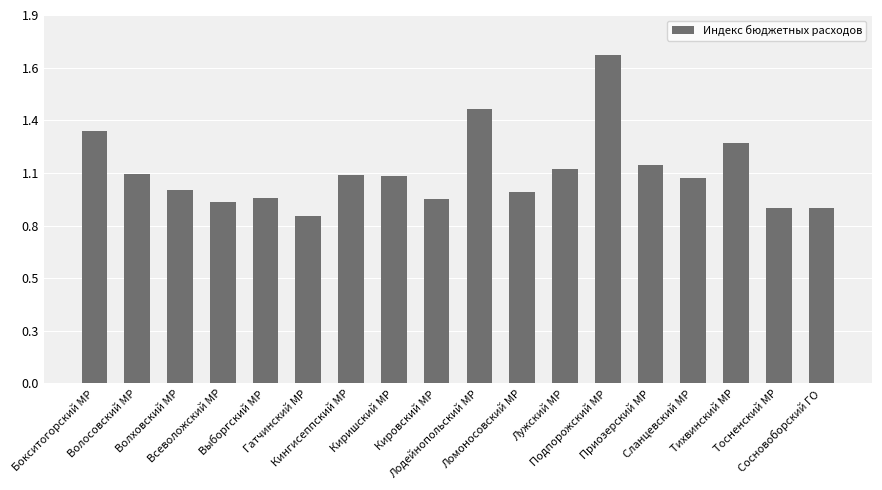

Does the chart contain any negative values?

No